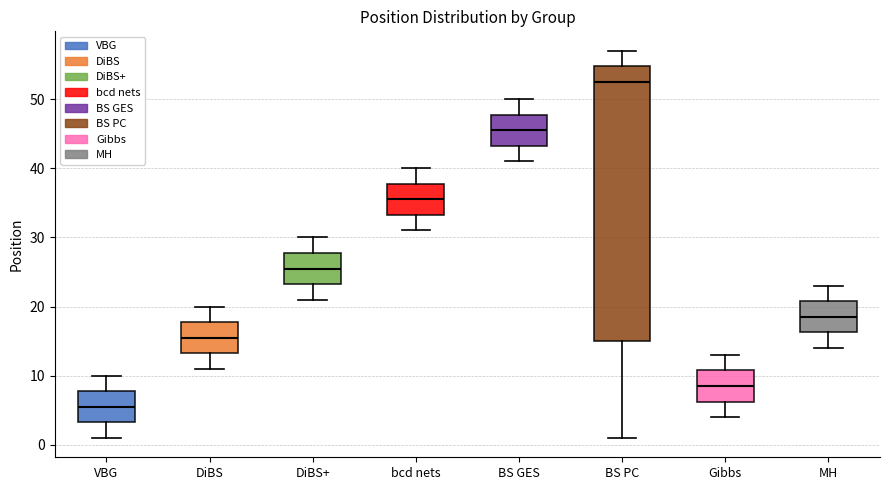

Reading left to right, read every box against the y-axis: the position of its median line, the range the box covers, and the ends of its whiskers. The values are not printed on the chart, so give them approximately, as read against the axis.

VBG: median 6, box 3 to 8, whiskers 1 to 10
DiBS: median 16, box 13 to 18, whiskers 11 to 20
DiBS+: median 26, box 23 to 28, whiskers 21 to 30
bcd nets: median 36, box 33 to 38, whiskers 31 to 40
BS GES: median 46, box 43 to 48, whiskers 41 to 50
BS PC: median 53, box 15 to 55, whiskers 1 to 57
Gibbs: median 9, box 6 to 11, whiskers 4 to 13
MH: median 19, box 16 to 21, whiskers 14 to 23